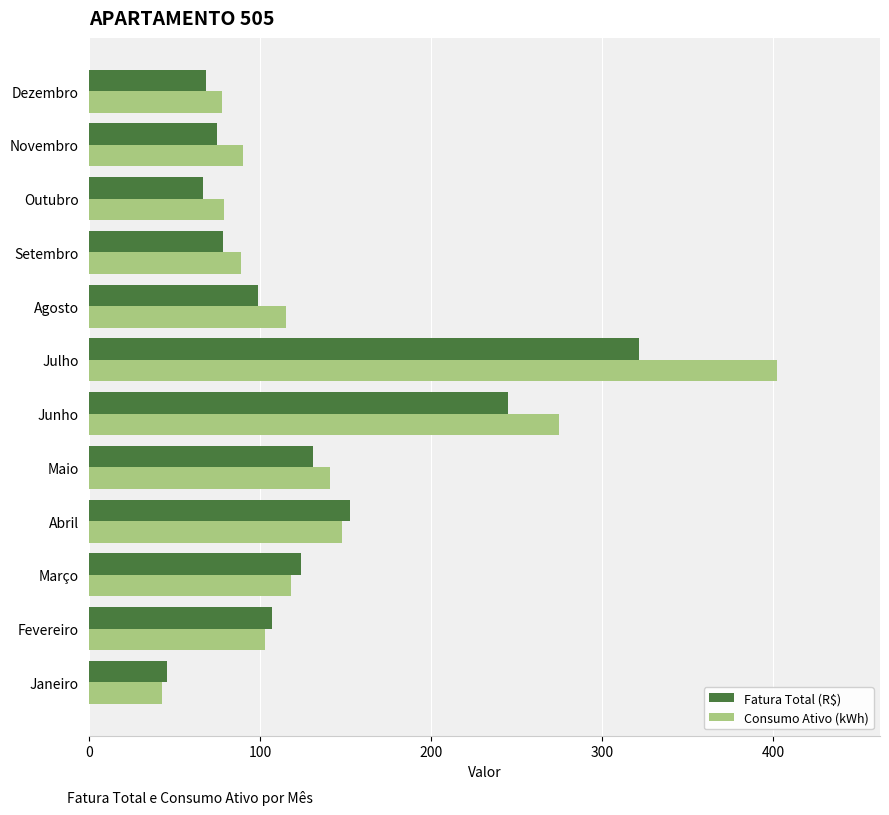

What is the approximate value of Fatura Total (R$) at Agosto?

98.7